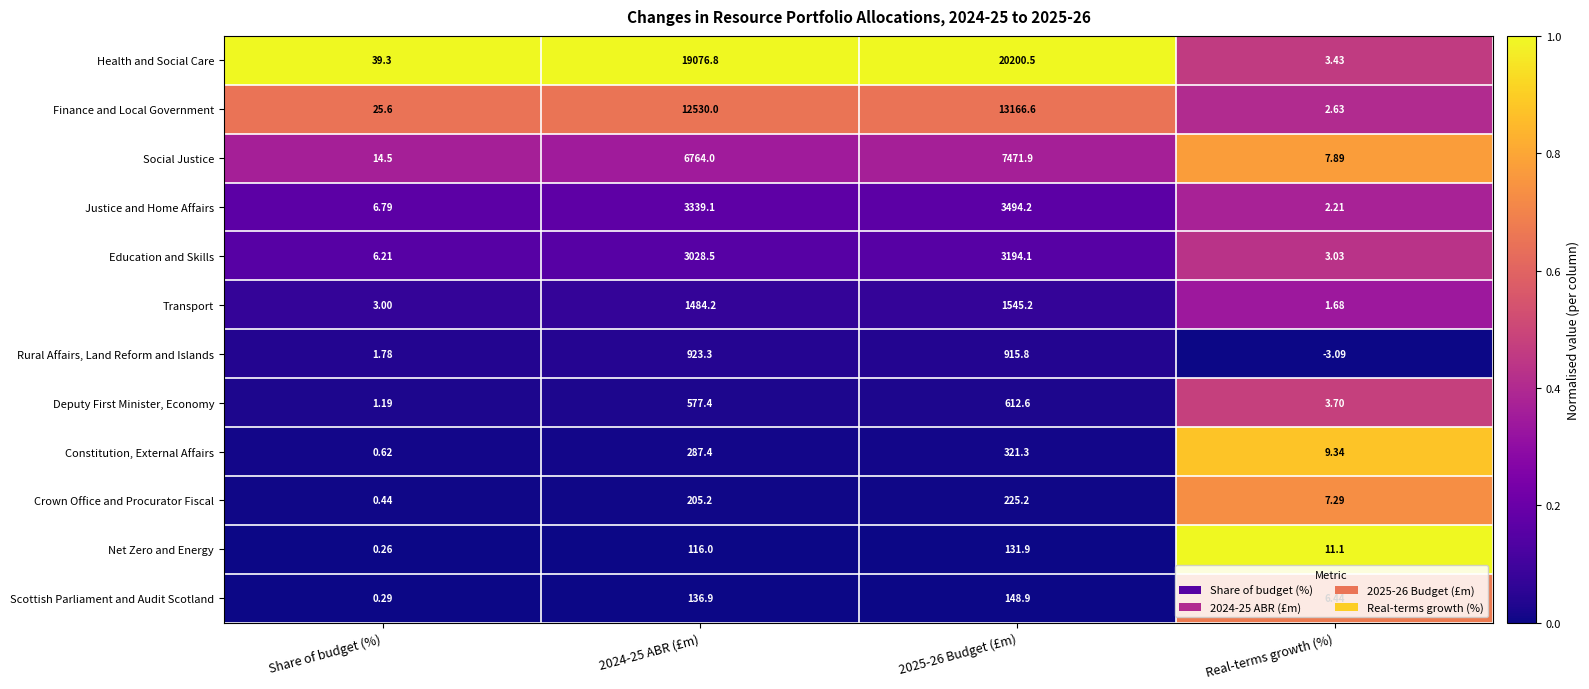

Is the value of Justice and Home Affairs at Share of budget (%) greater than the value of Health and Social Care at Real-terms growth (%)?

Yes